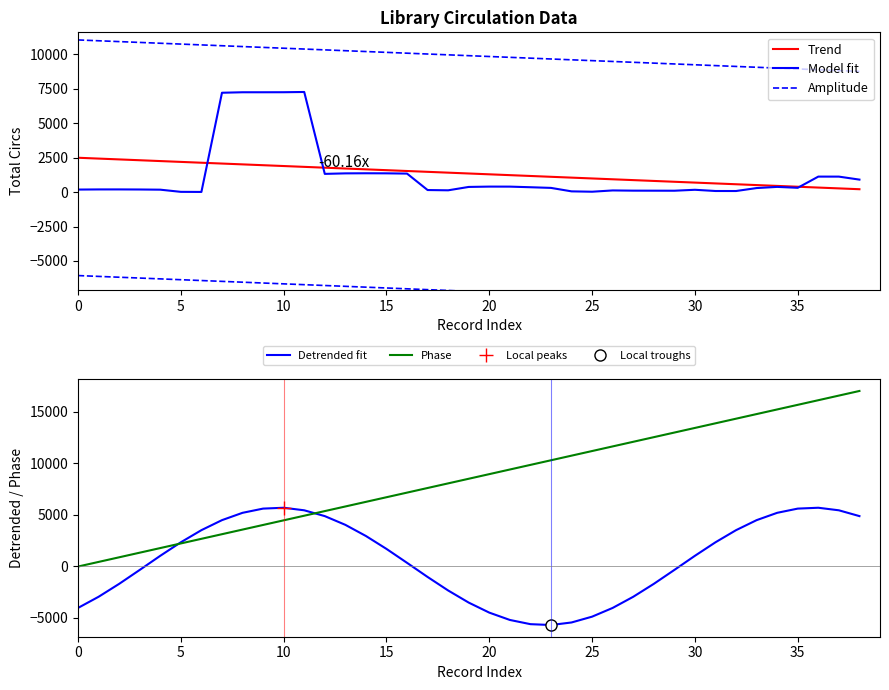

The value of Detrended fit at 15 is 1697.7. True or false?

True